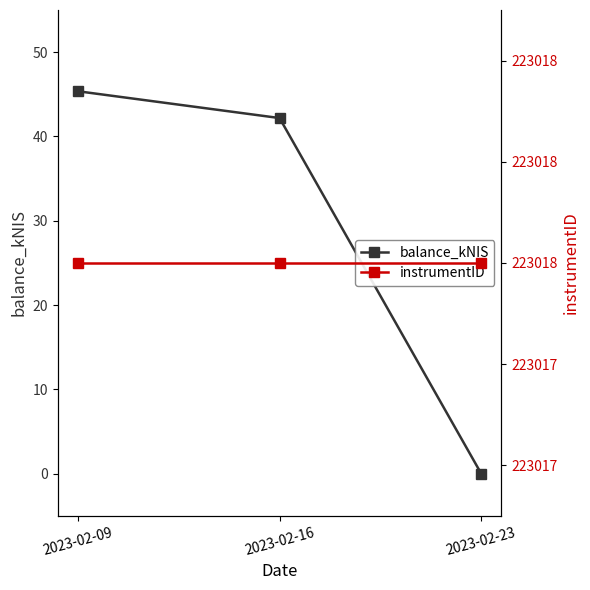

Count the number of categories in the chart.

3